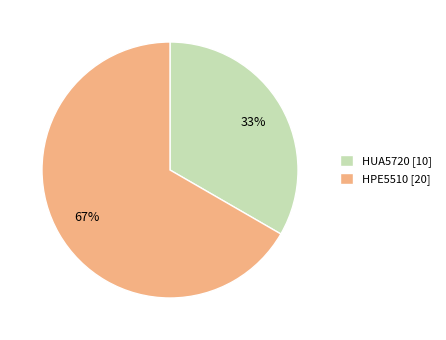

Between HUA5720 [10] and HPE5510 [20], which is larger?

HPE5510 [20]